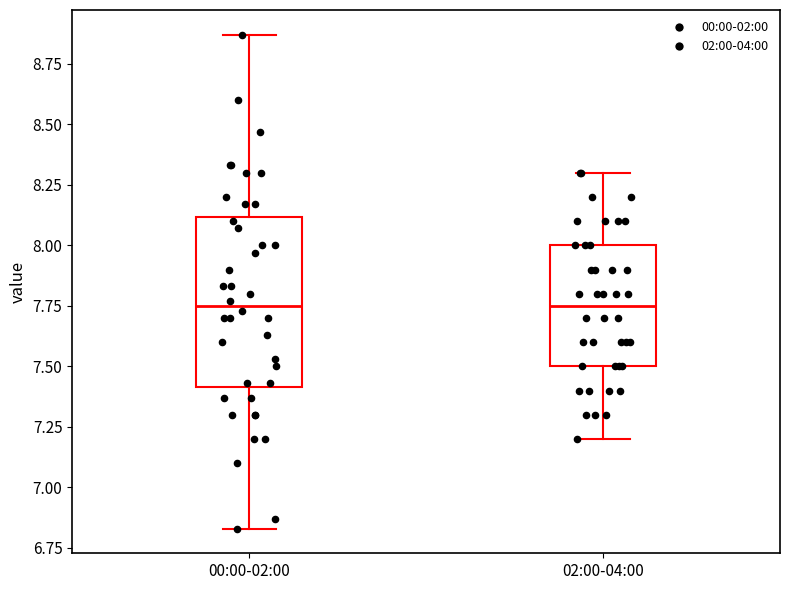

Reading left to right, read every box against the y-axis: the position of its median line, the range the box covers, and the ends of its whiskers. The values are not printed on the chart, so give them approximately, as read against the axis.

00:00-02:00: median 7.75, box 7.40 to 8.10, whiskers 6.85 to 8.85
02:00-04:00: median 7.75, box 7.50 to 8.00, whiskers 7.20 to 8.30